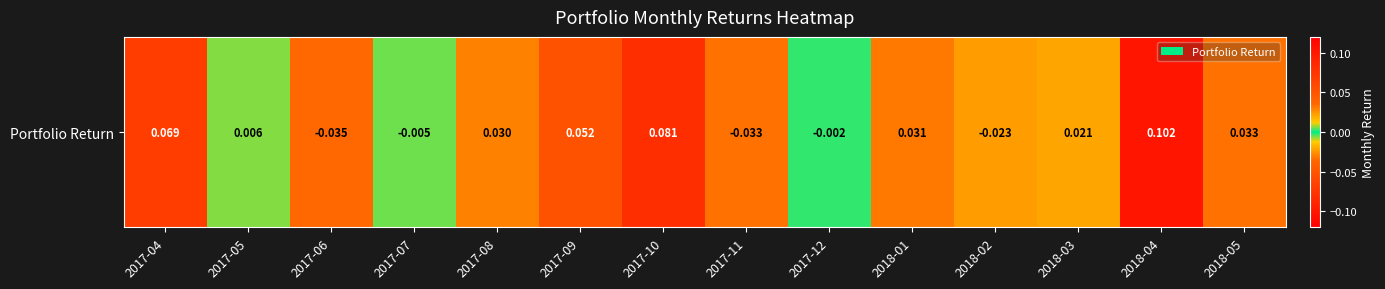

How many data points are above 0?

9